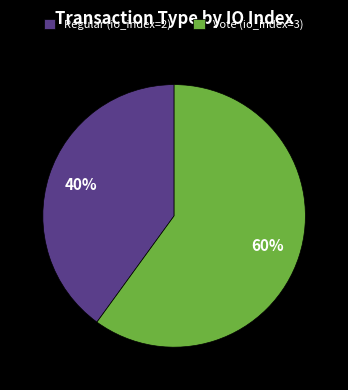

Is it true that Vote (io_index=3) is 60% of the pie?

True